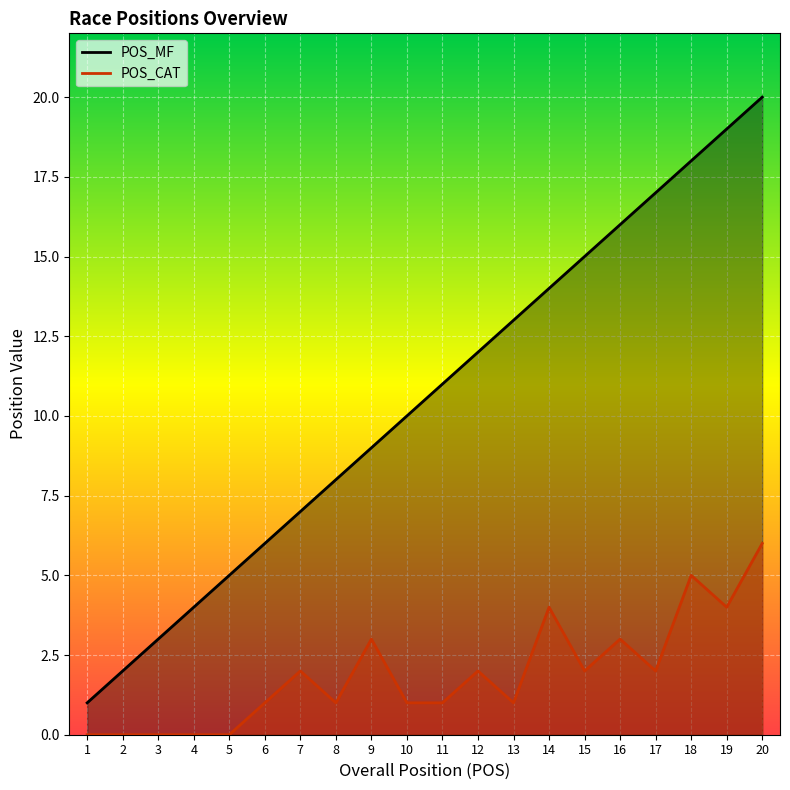

Which category has the highest value across all series?

20